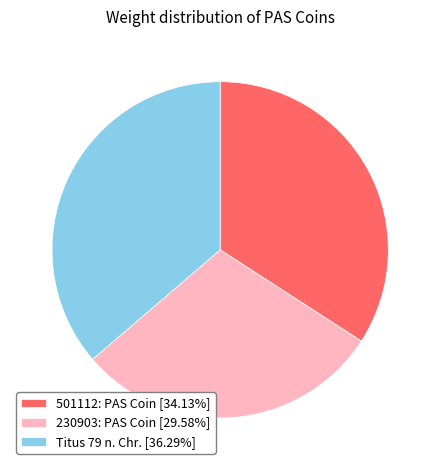

Which category has the biggest portion of the pie?

Titus 79 n. Chr.